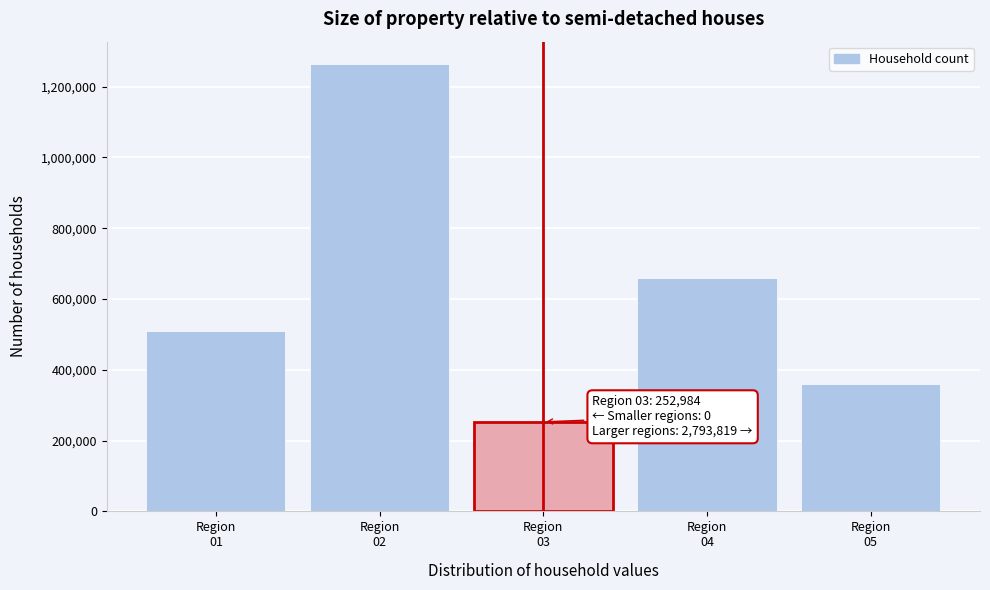

Reading right to left, extract all data points from this chart.

360725	659904	252984	1263949	509241